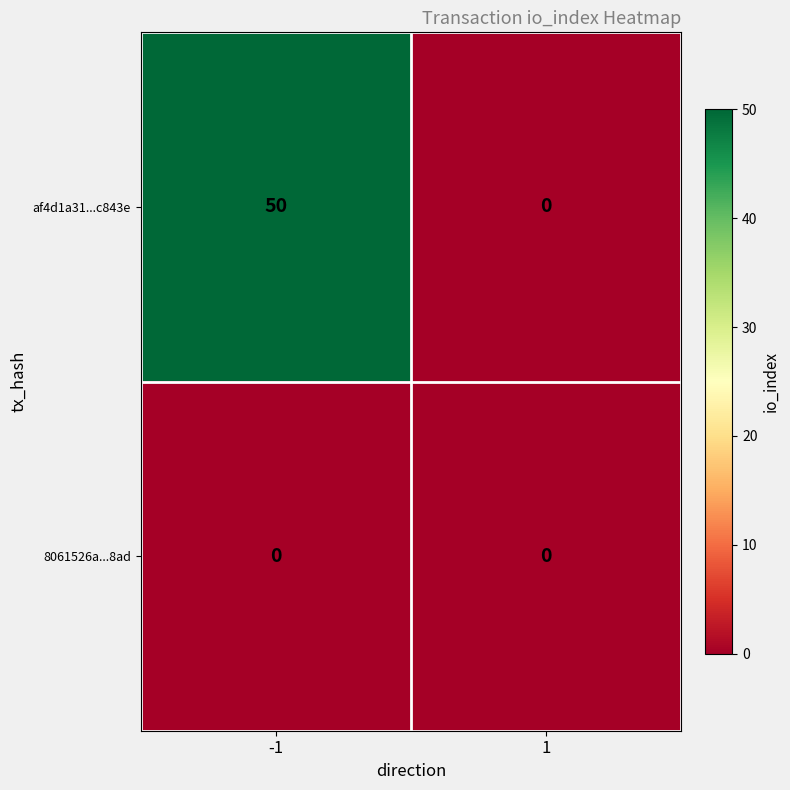

How many distinct data groups are displayed?

2